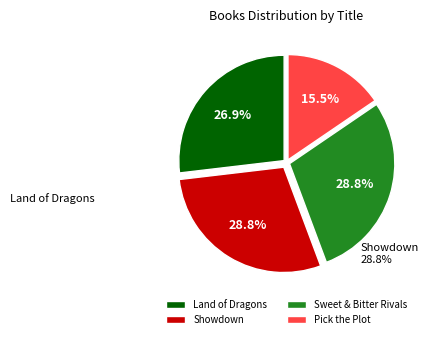

True or false: Sweet & Bitter Rivals accounts for 21% of the total.

False